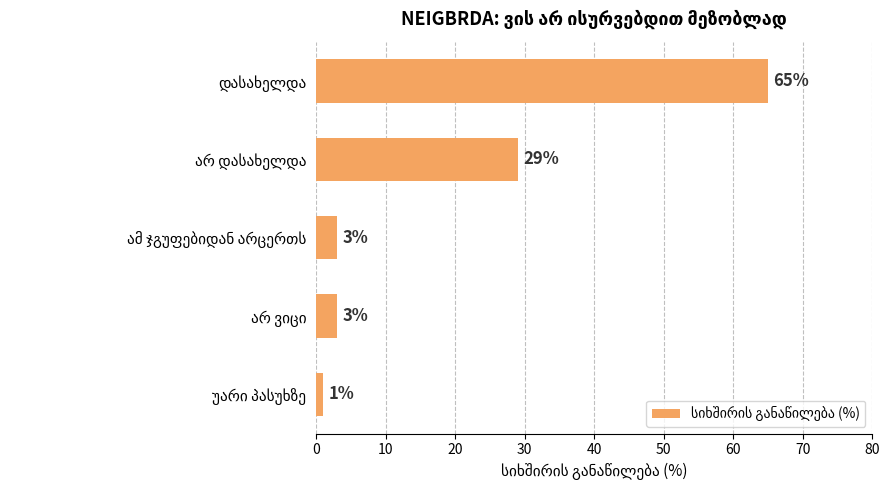

What is the value of the 2nd bar from the top?

29